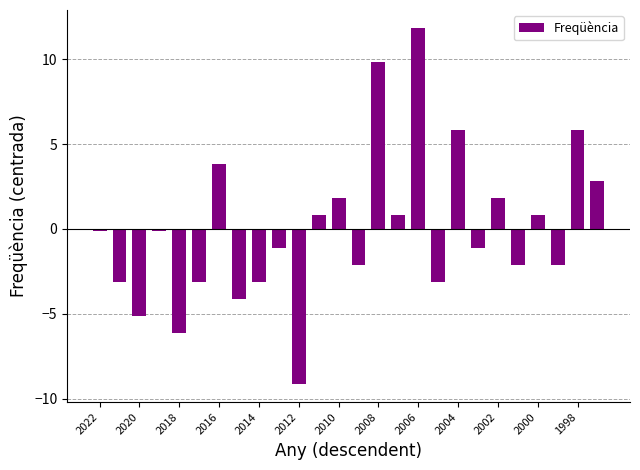

What is the maximum value shown in the chart?

11.8